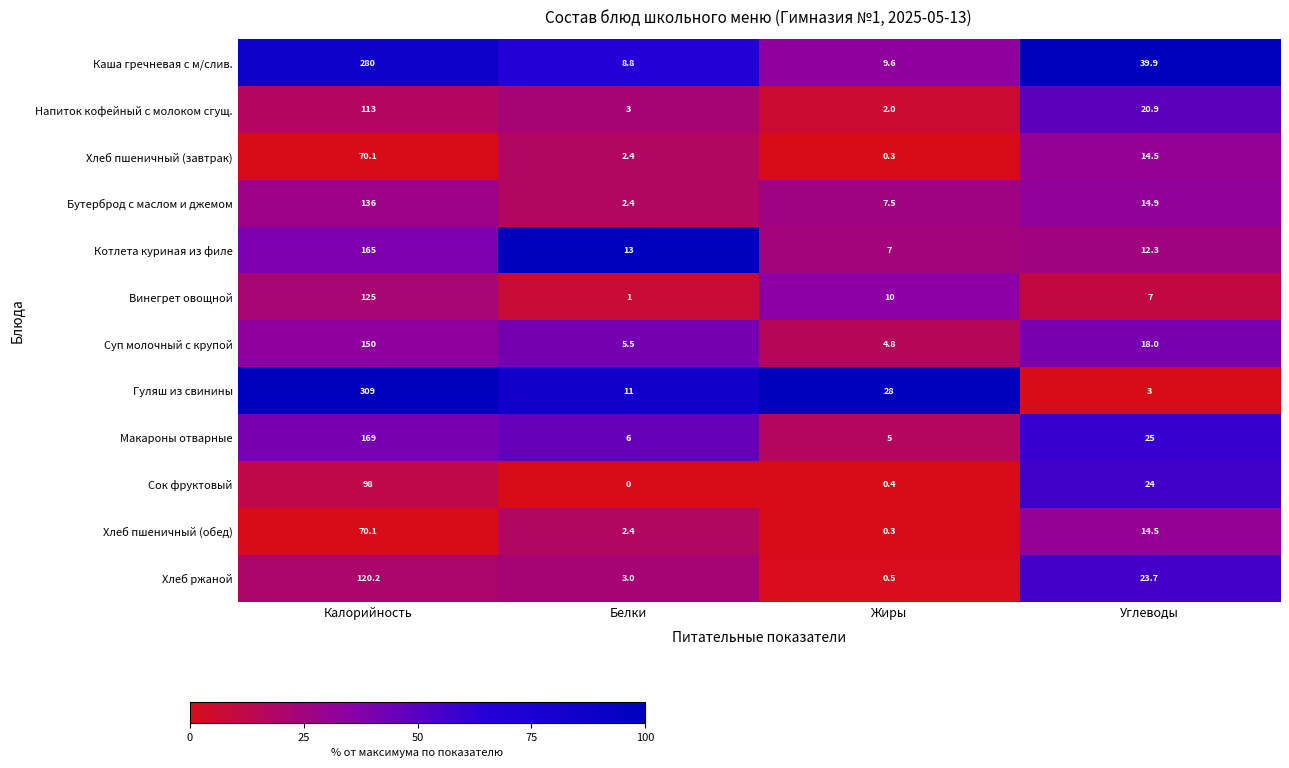

What is the approximate value of Хлеб пшеничный (обед) at Калорийность?

70.1